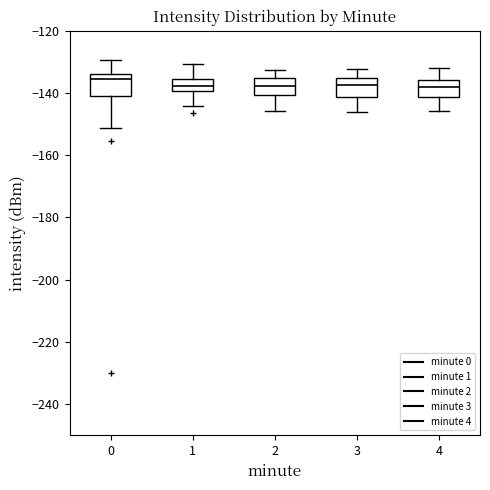

Reading left to right, read every box against the y-axis: the position of its median line, the range the box covers, and the ends of its whiskers. The values are not printed on the chart, so give them approximately, as read against the axis.

0: median -136, box -140 to -134, whiskers -152 to -130
1: median -138, box -140 to -136, whiskers -144 to -130
2: median -138, box -140 to -136, whiskers -146 to -132
3: median -138, box -142 to -136, whiskers -146 to -132
4: median -138, box -142 to -136, whiskers -146 to -132